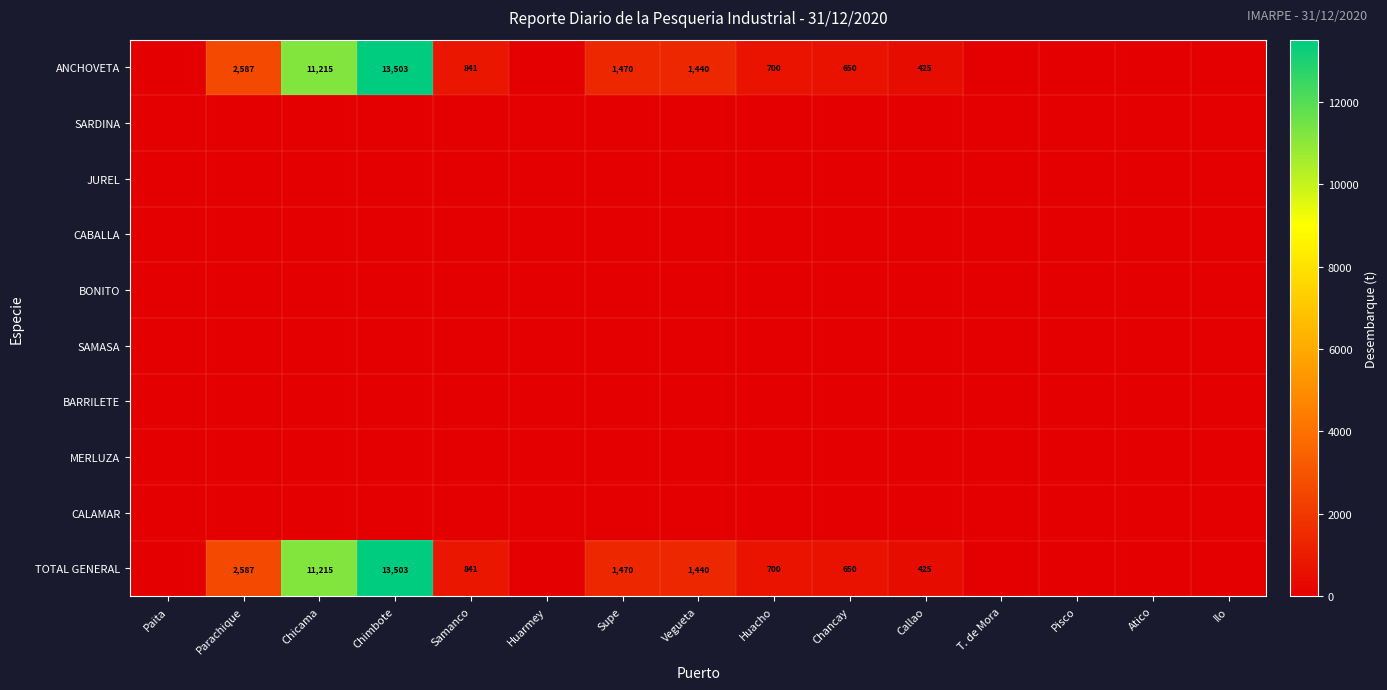

The TOTAL GENERAL series shows 13503 at Chimbote. True or false?

True